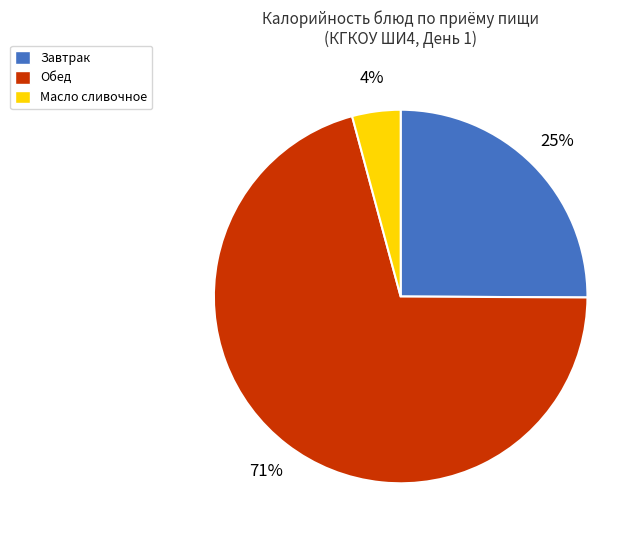

Is there a majority slice in this chart?

Yes